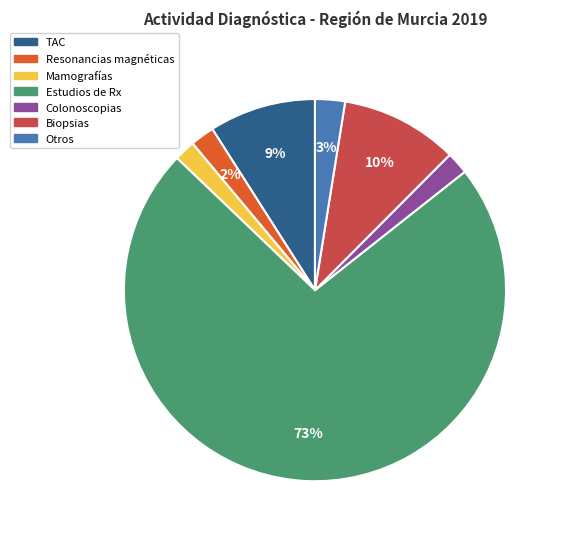

To the nearest percent, what is the average slice percentage?

14%